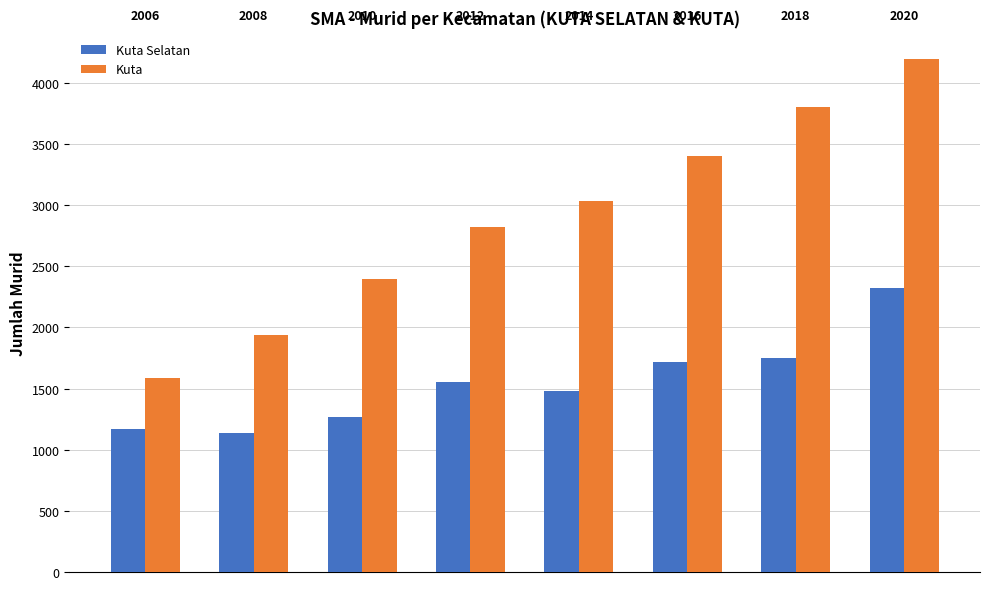

Reading left to right, what are all the values shown in this chart?

Kuta Selatan: 1167	1136	1268	1553	1477	1716	1751	2323
Kuta: 1584	1936	2399	2823	3032	3400	3800	4200